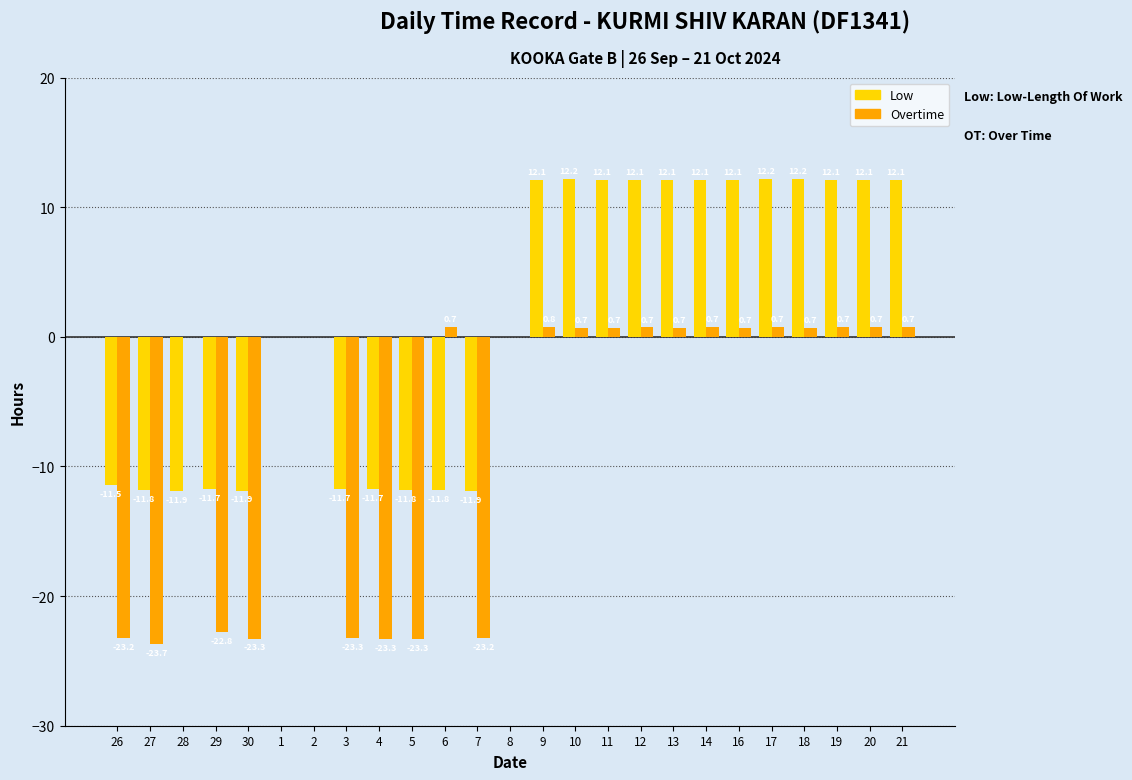

Which series changed the most between 28 and 9?

Low